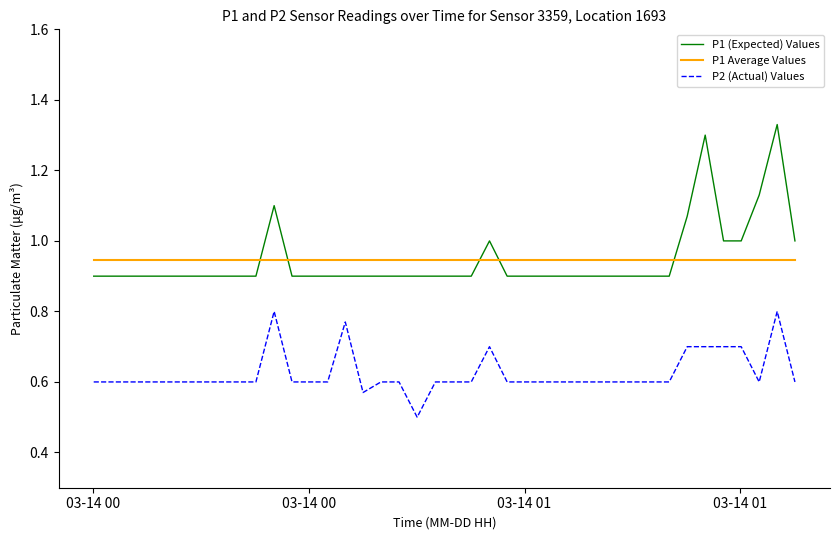

What is the difference between the maximum and minimum values in the P2 (Actual) Values series?

0.3